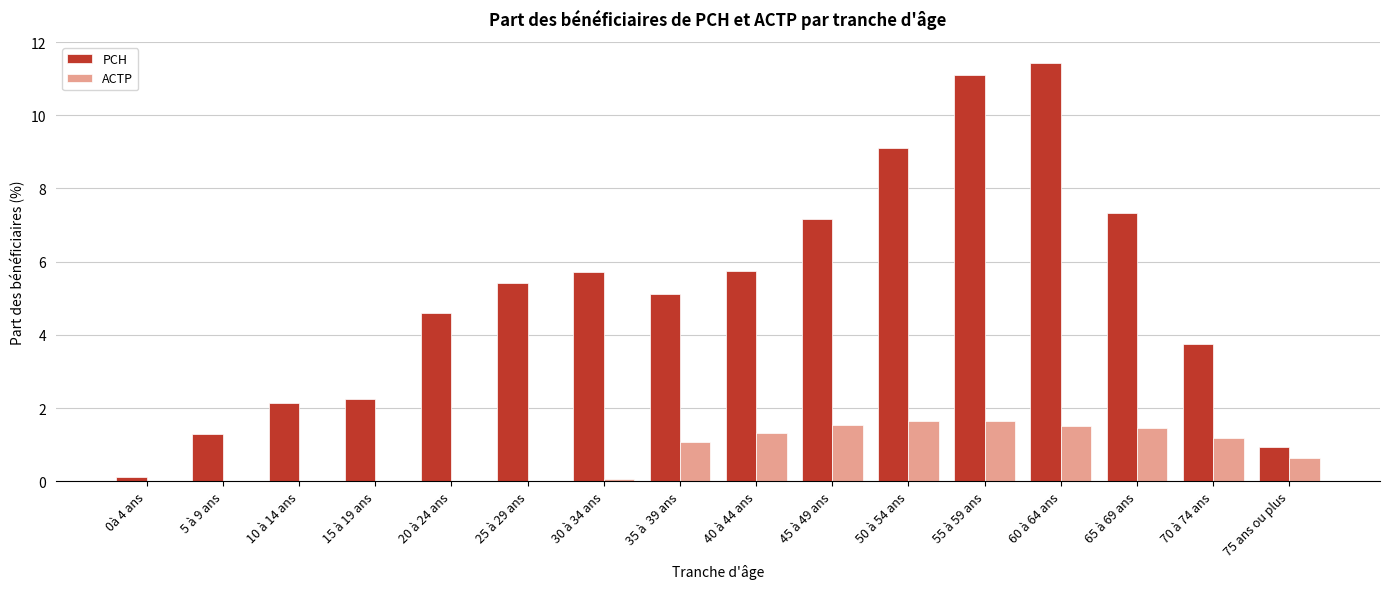

Is the value of ACTP at 25 à 29 ans greater than the value of PCH at 10 à 14 ans?

No